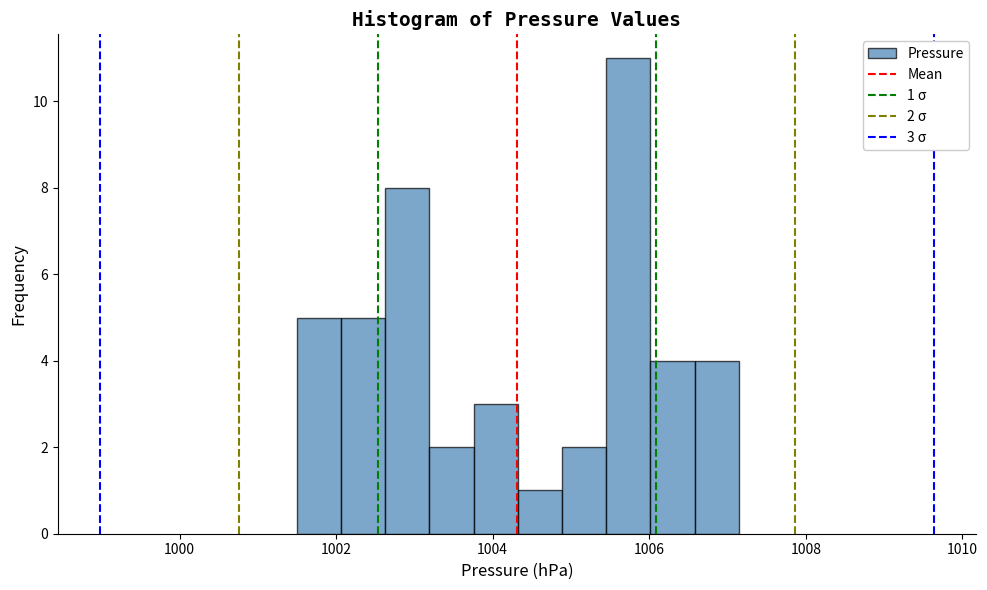

Around what value on the x-axis is the tallest bar? Give the approximate position of its centre, as read against the axis.

1005.8